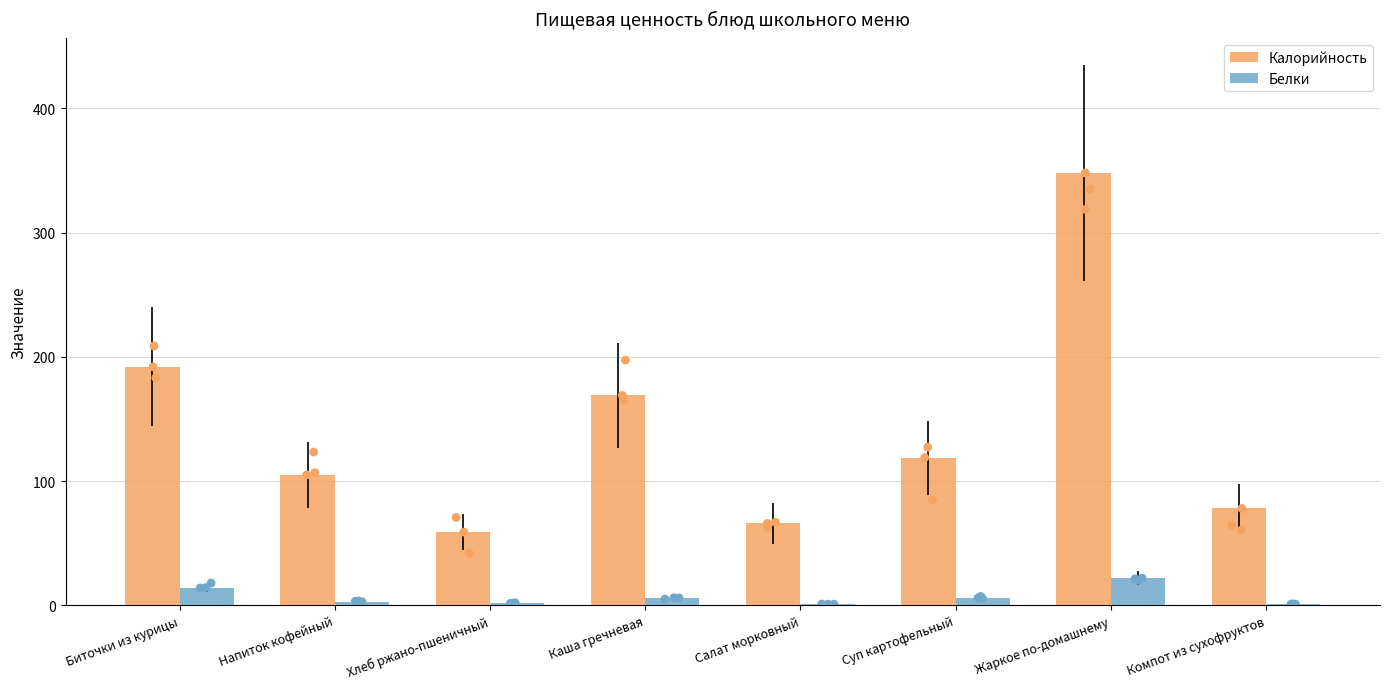

At how many categories does at least one series exceed 297?

1